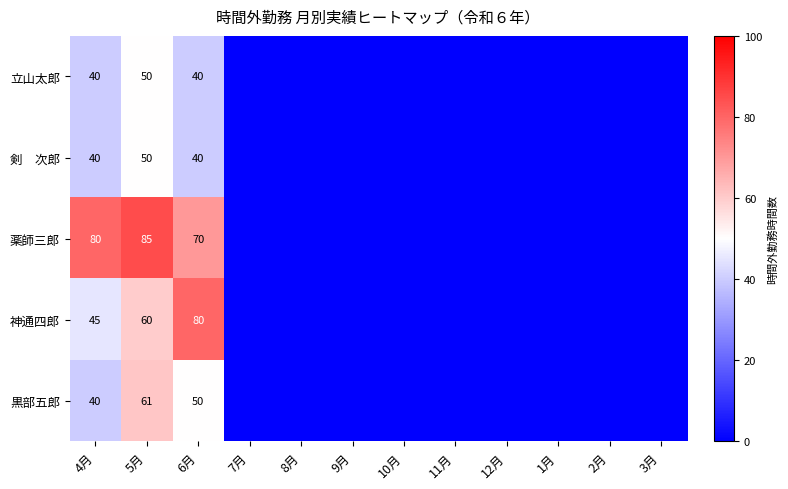

Is it true that 黒部五郎 equals 70 at 4月?

False